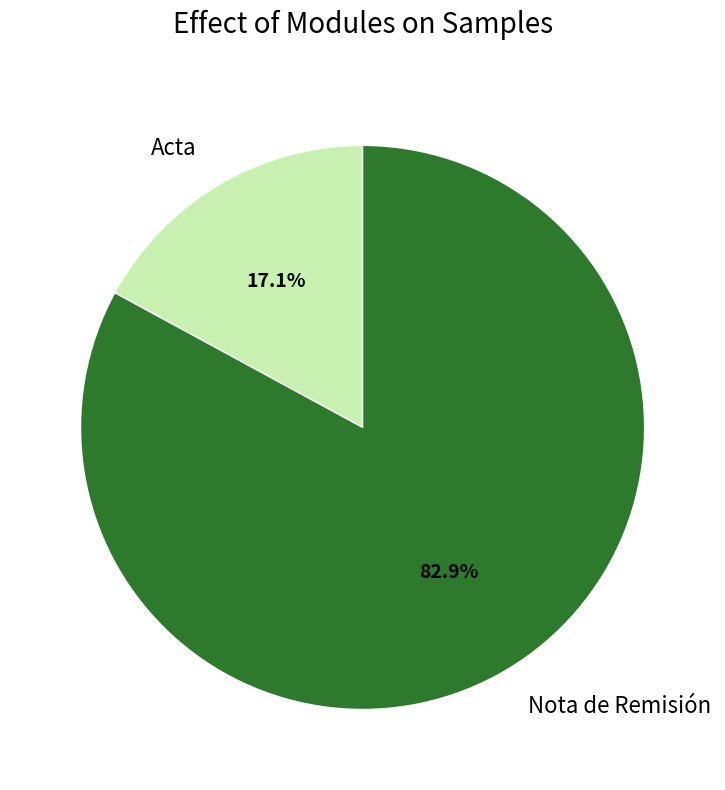

True or false: Nota de Remisión accounts for 83% of the total.

True